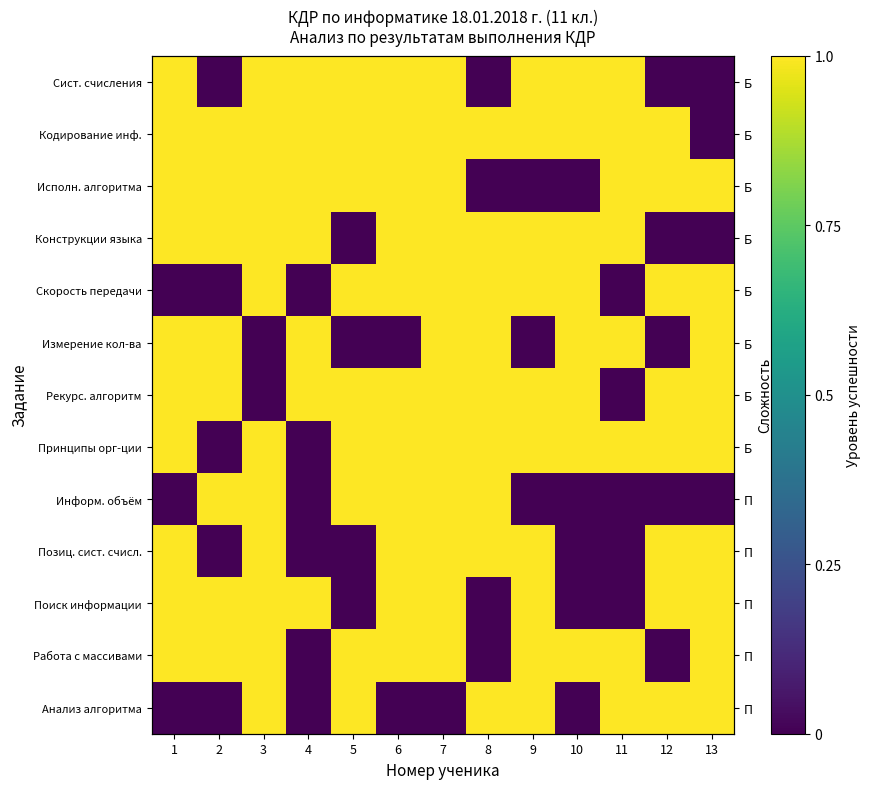

Read the Работа с массивами value at 6.

1